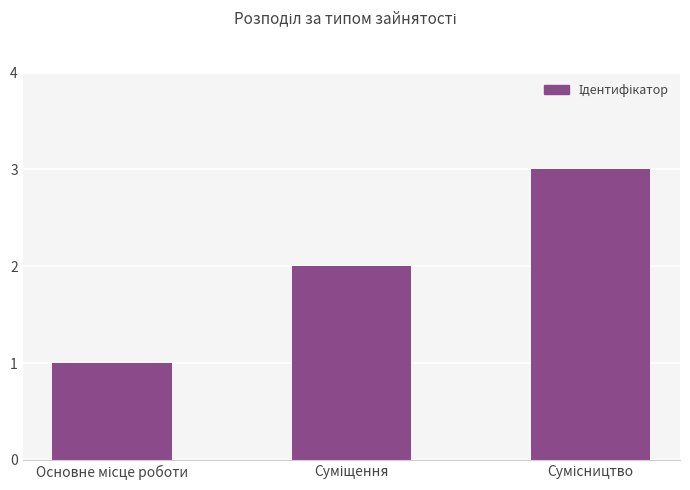

What is the maximum value shown in the chart?

3